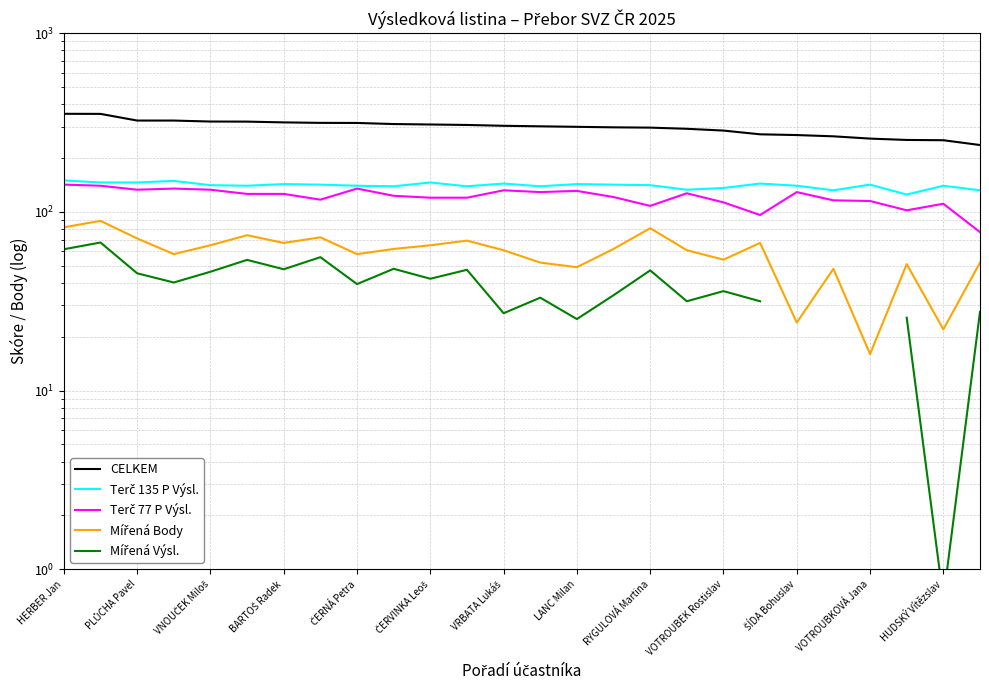

What position from the left is ČERVINKA Leoš?

6